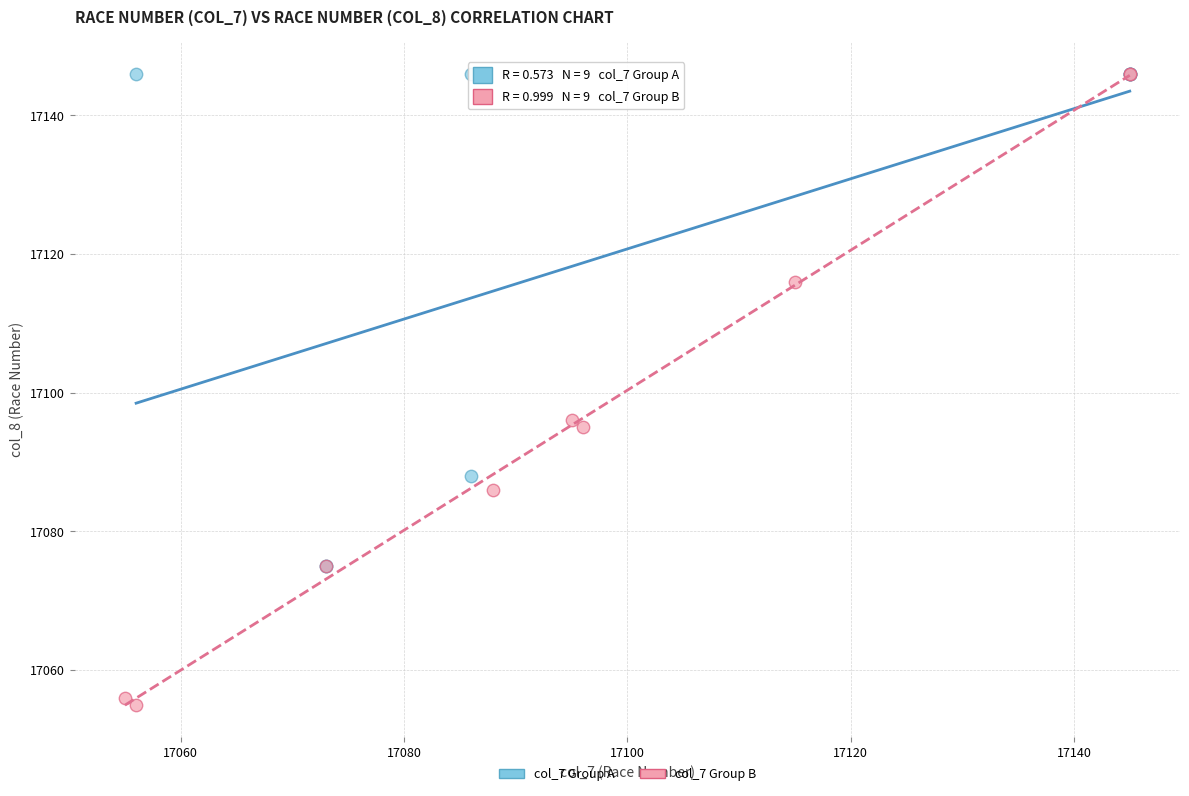

Which series has the largest Y range (max minus min)?

col_7 Group B